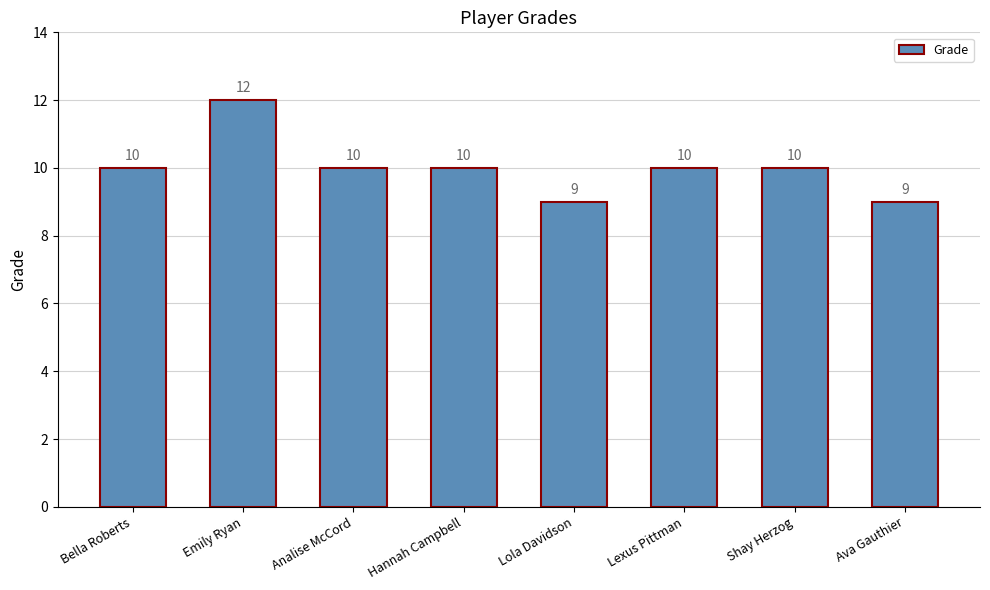

What is the smallest value displayed?

9